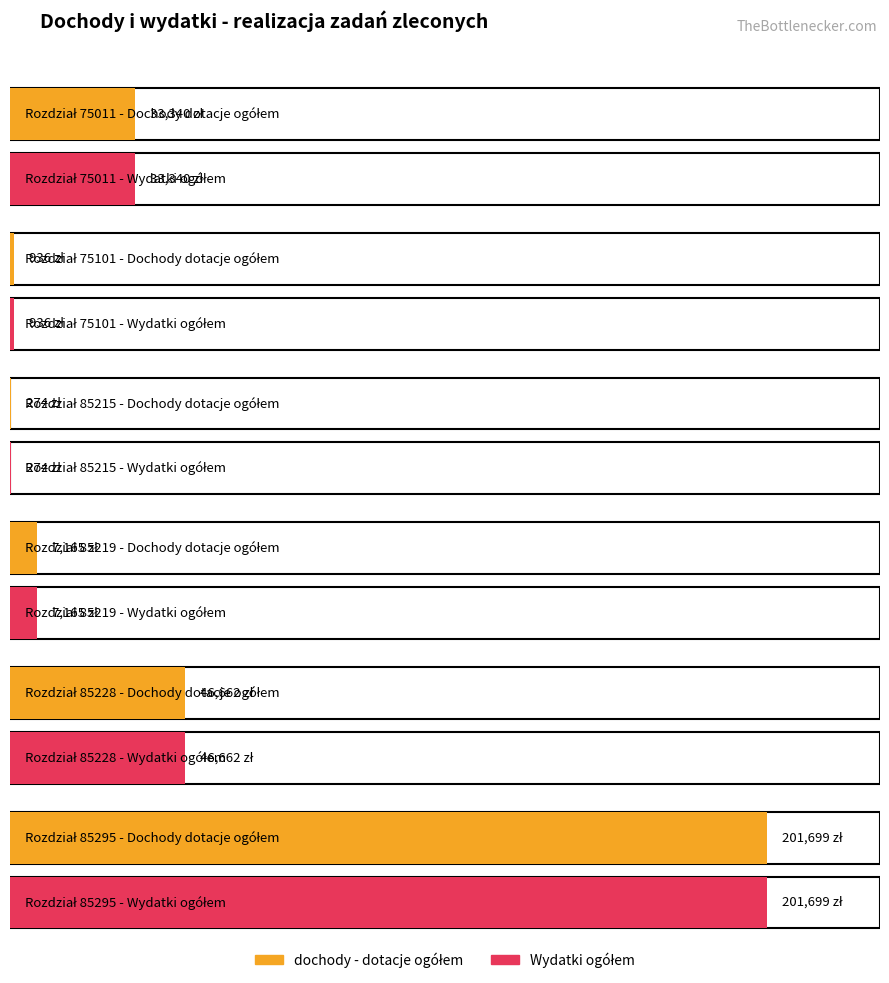

Reading right to left, extract all data points from this chart.

Wydatki ogółem: 85295=201699	85228=46662	85219=7165	85215=274	75101=936	75011=33340
dochody - dotacje ogółem: 85295=201699	85228=46662	85219=7165	85215=274	75101=936	75011=33340